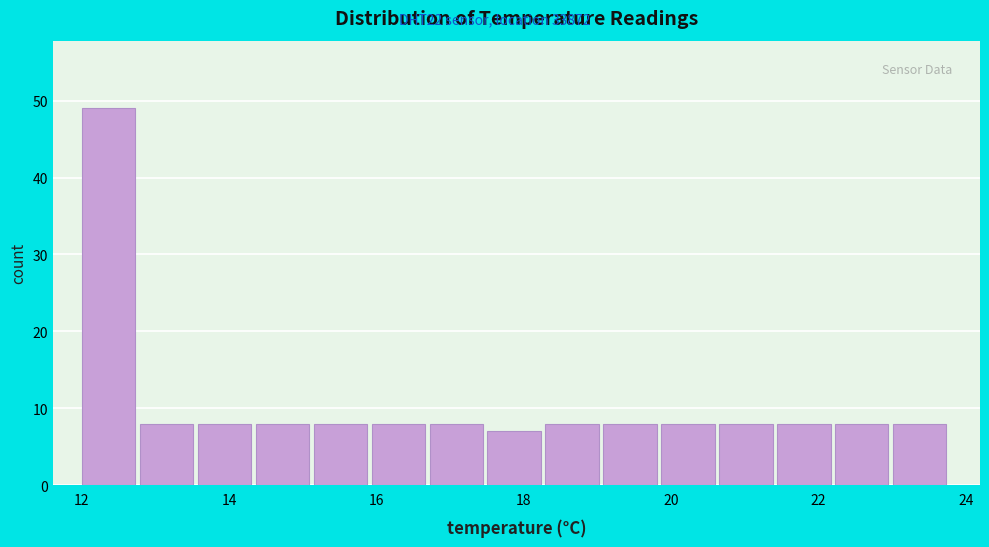

Around what value on the x-axis is the tallest bar? Give the approximate position of its centre, as read against the axis.

12.4